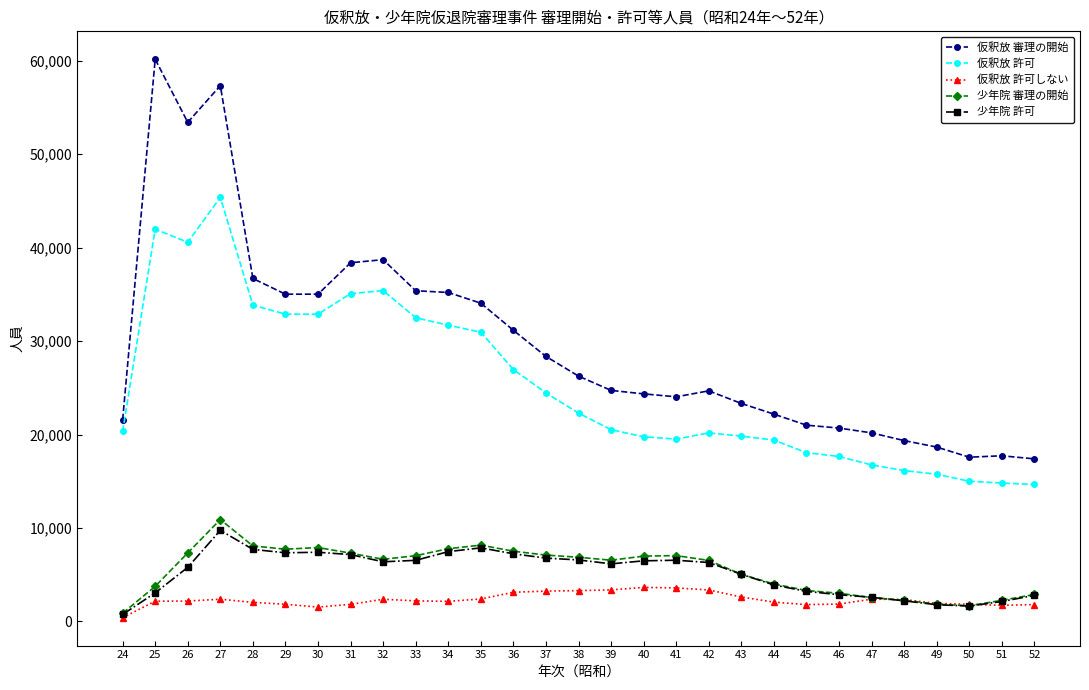

How many values in the 仮釈放 許可 series are below 20523?

14